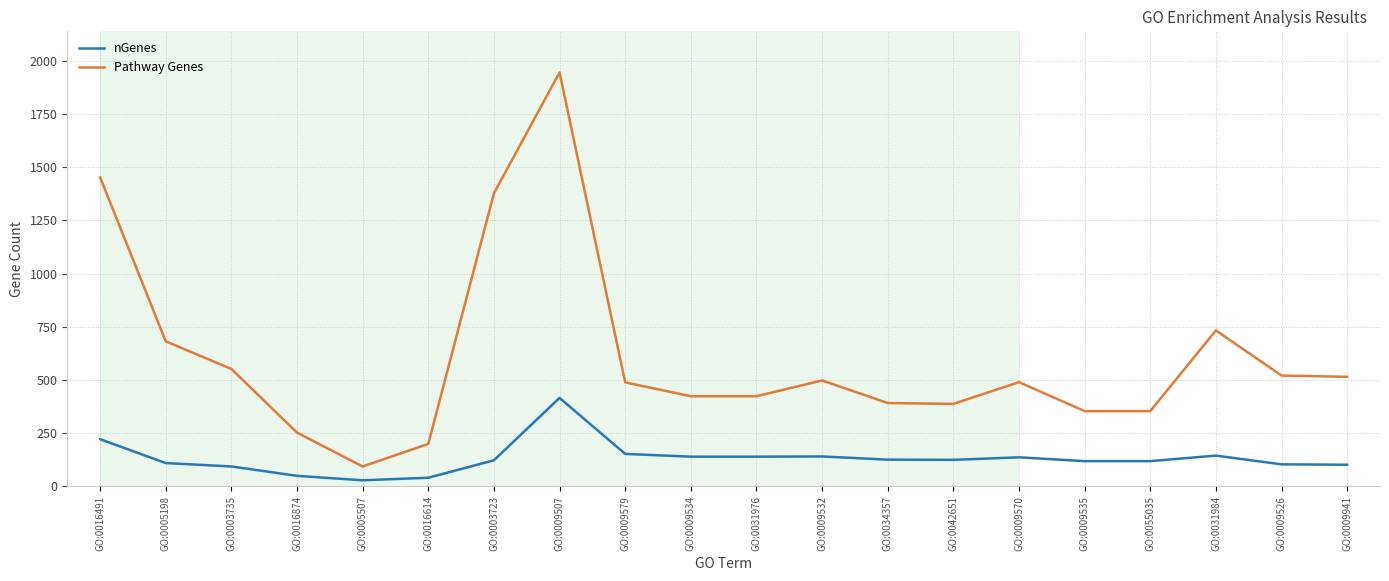

What is the highest value of the Pathway Genes series?

1945